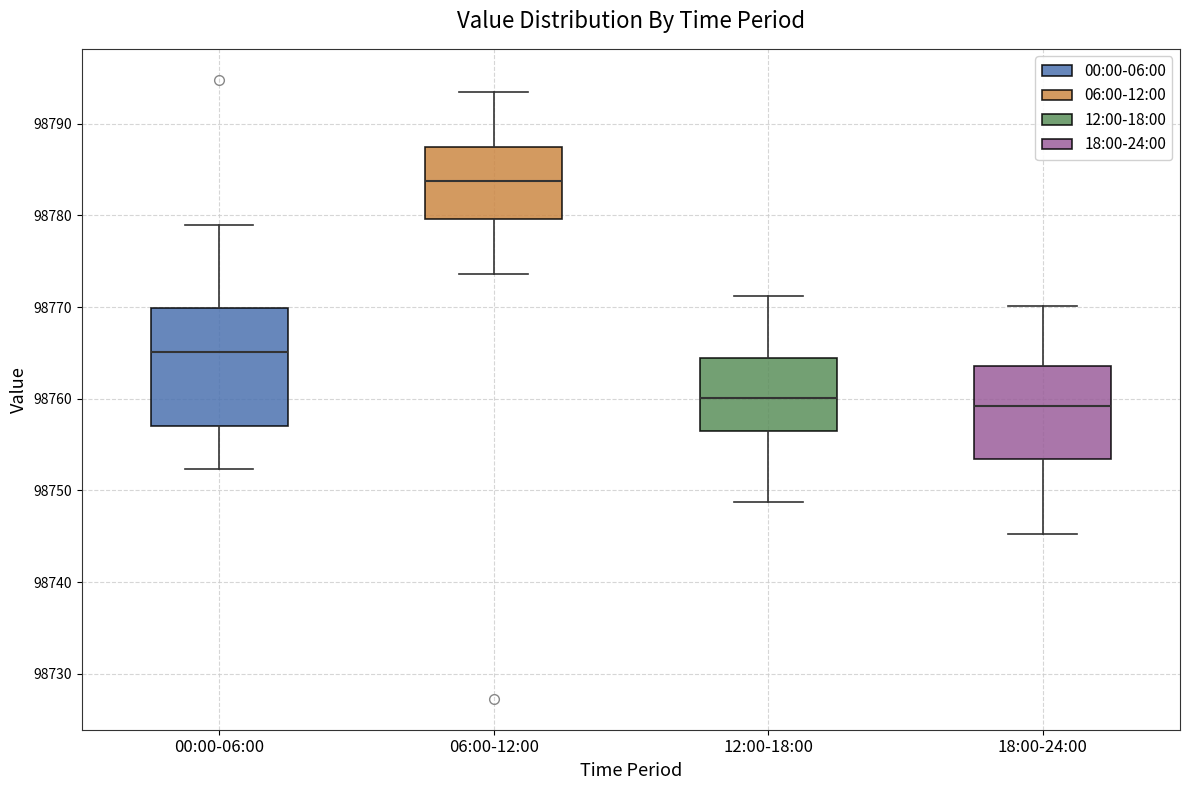

Reading left to right, read every box against the y-axis: the position of its median line, the range the box covers, and the ends of its whiskers. The values are not printed on the chart, so give them approximately, as read against the axis.

00:00-06:00: median 98765, box 98757 to 98770, whiskers 98752 to 98779
06:00-12:00: median 98784, box 98780 to 98787, whiskers 98774 to 98794
12:00-18:00: median 98760, box 98756 to 98764, whiskers 98749 to 98771
18:00-24:00: median 98759, box 98753 to 98764, whiskers 98745 to 98770